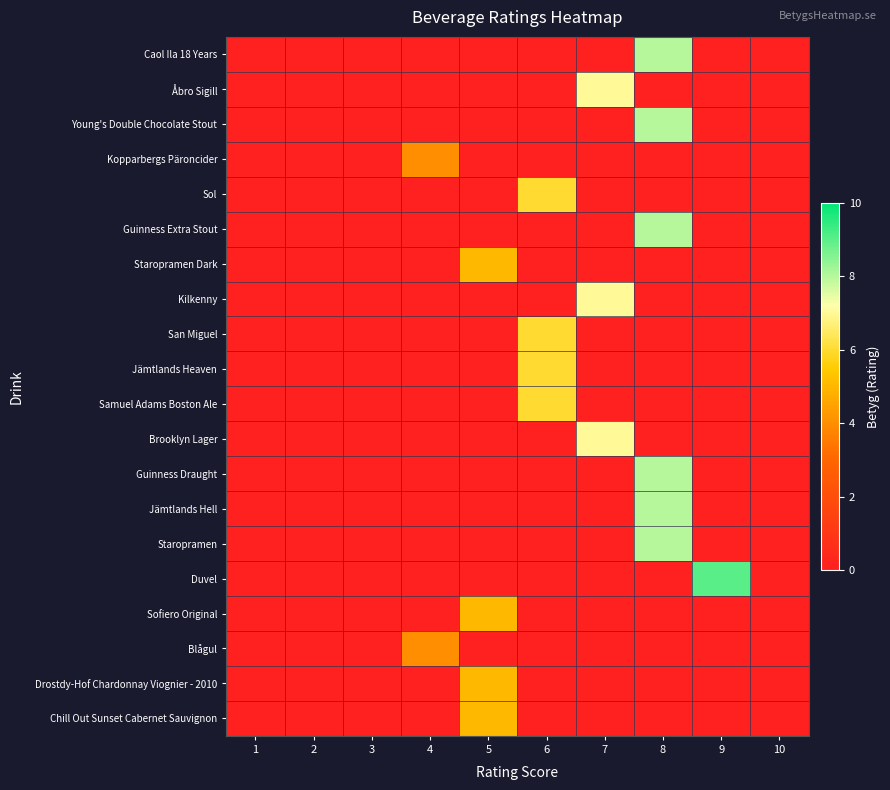

What is the total value across all series at 9?

9